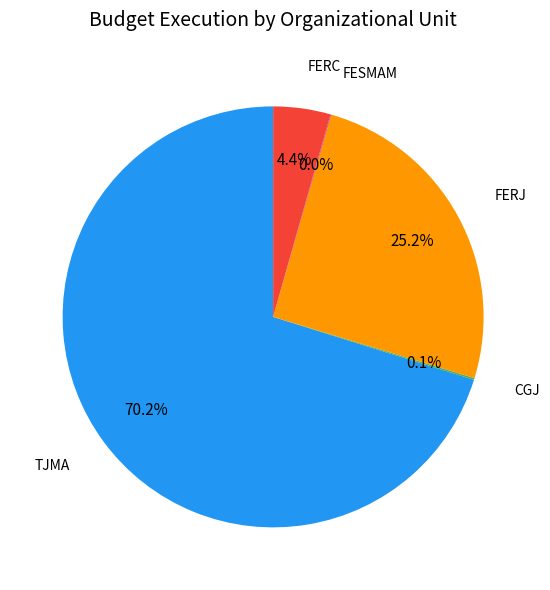

Is there any slice that represents more than half of the pie?

Yes